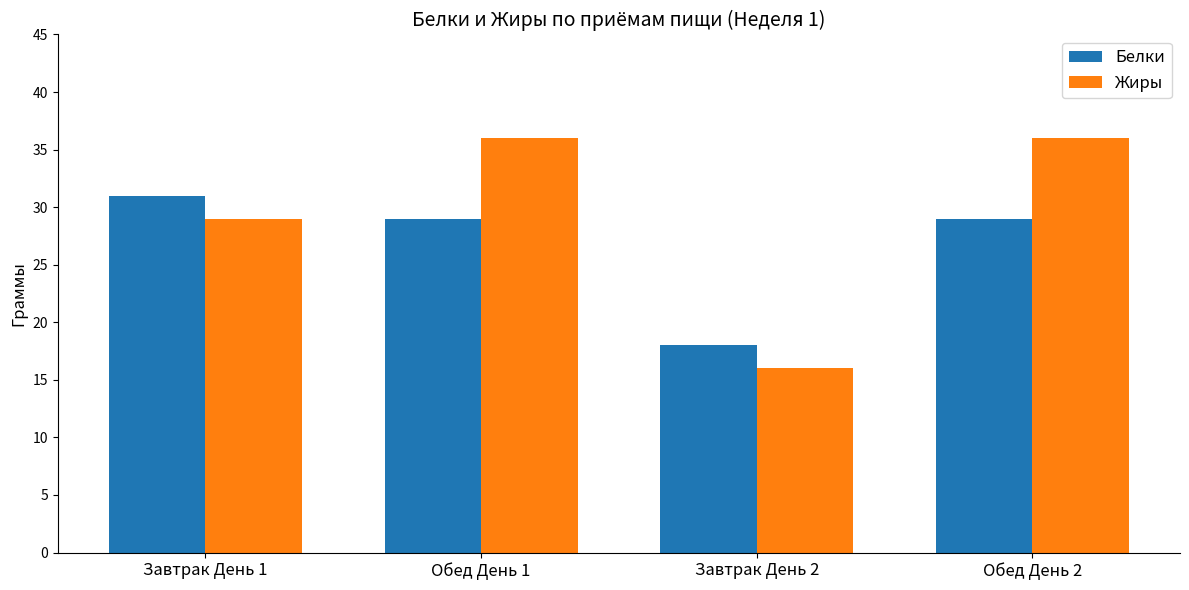

How many data points does each series have?

4